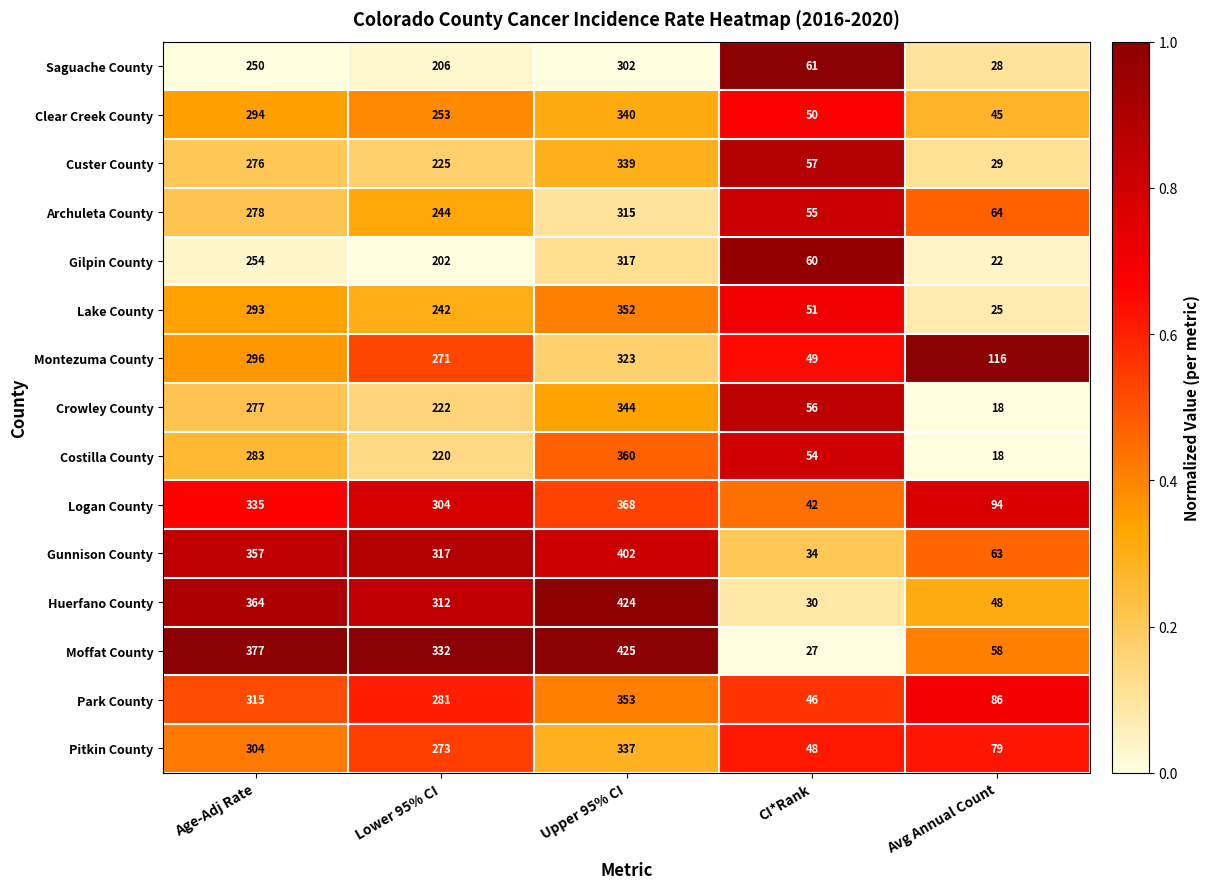

Which series changed the most between Upper 95% CI and Avg Annual Count?

Huerfano County